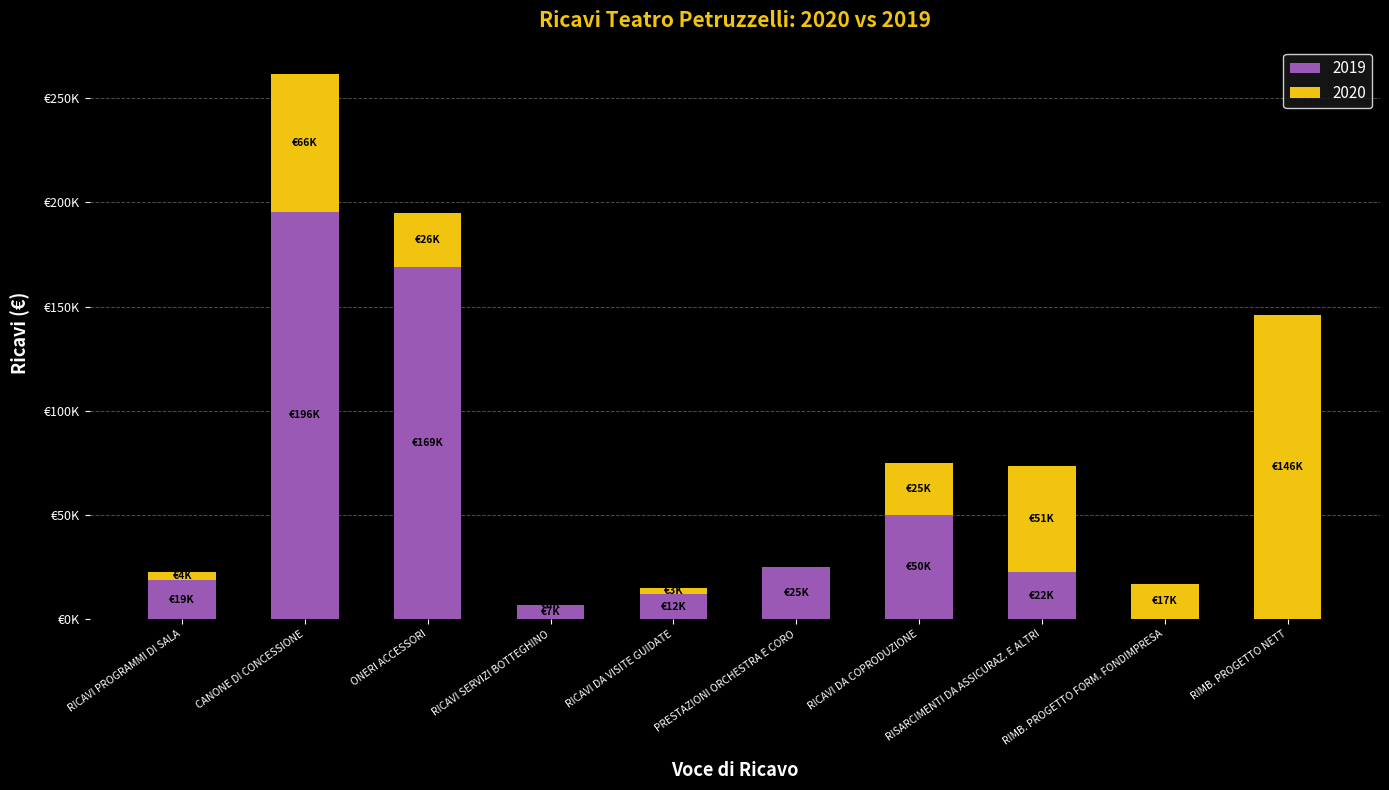

Are the bars horizontal?

No